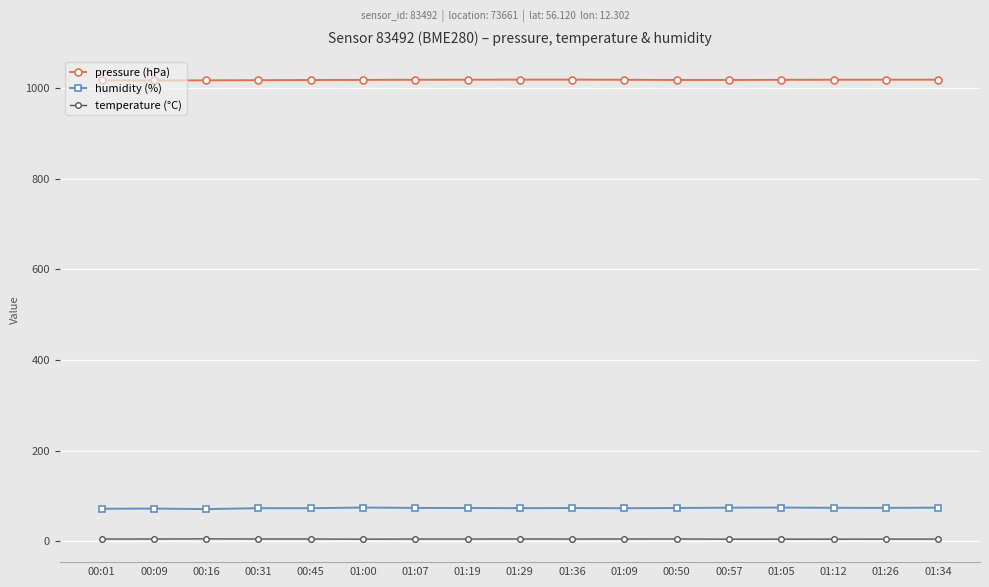

The pressure (hPa) series shows 1018.8 at 01:34. True or false?

True